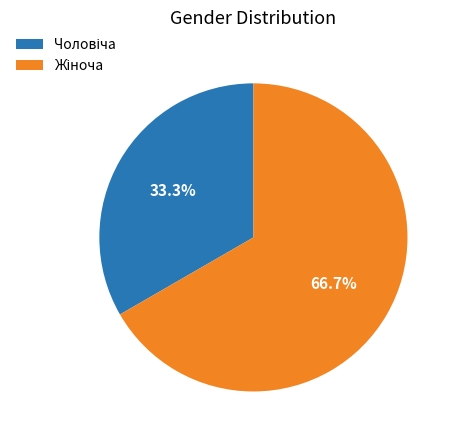

Does any single category account for the majority?

Yes